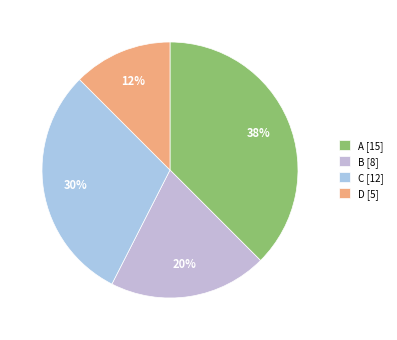

How much of the chart is everything except D?

87.5%